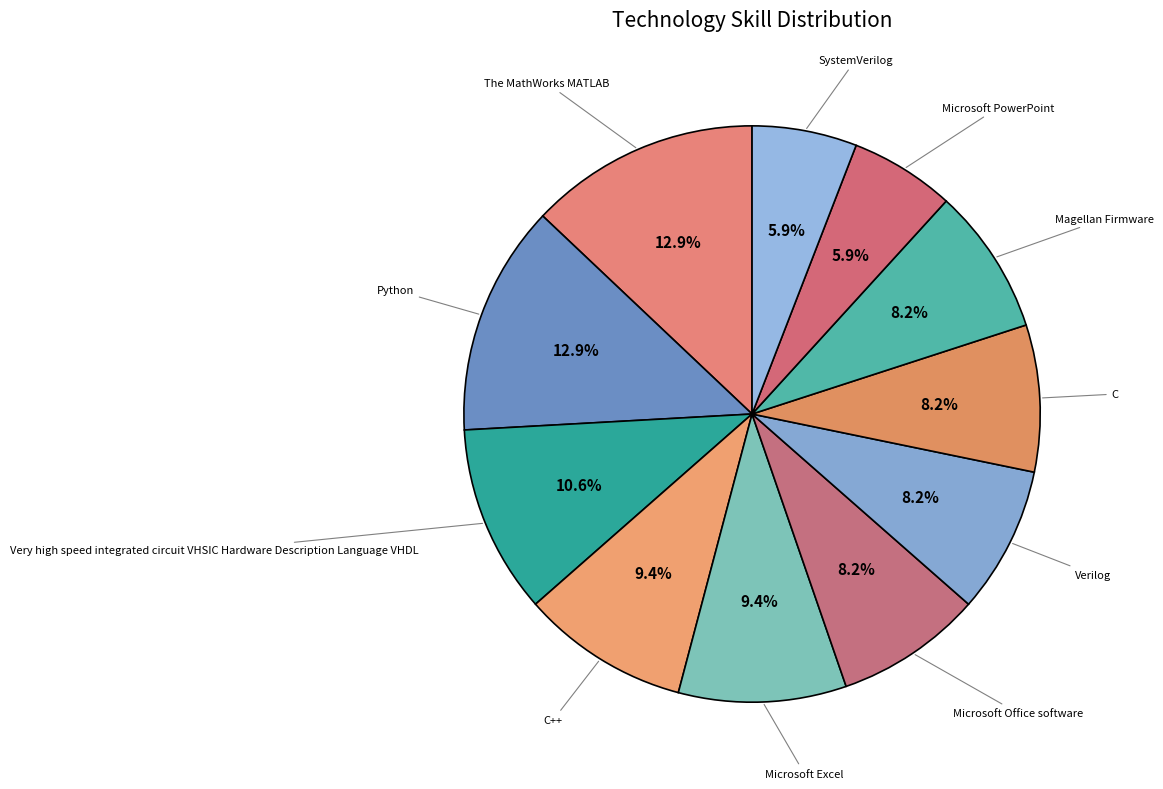

To the nearest percent, what is the difference between the largest and smallest slice percentages?

7%